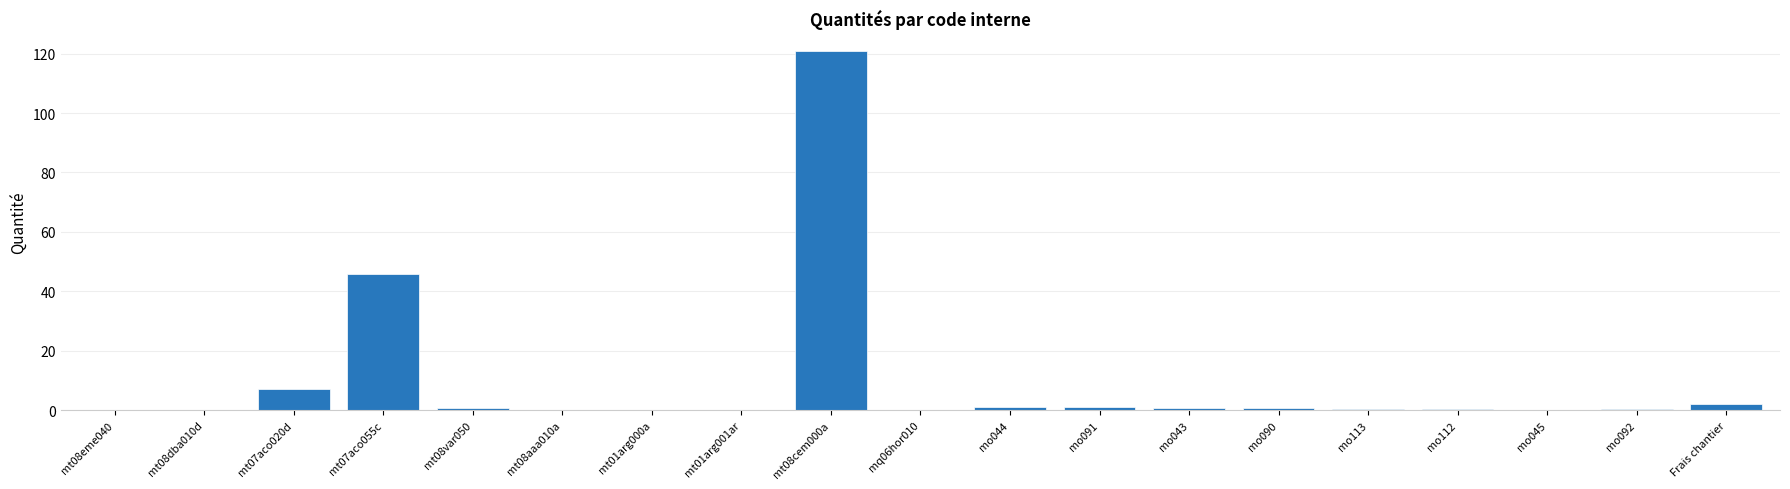

Where is the data nearest to the value 60?

mt07aco055c